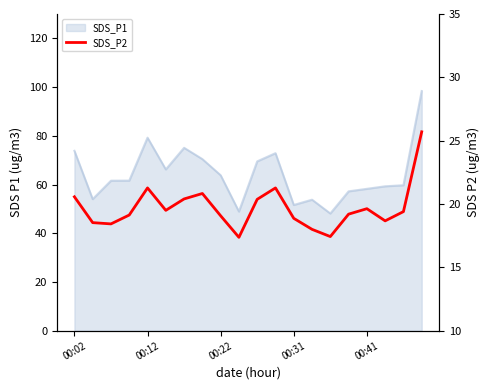

What is the change in value from 5 to 16?

+0.1